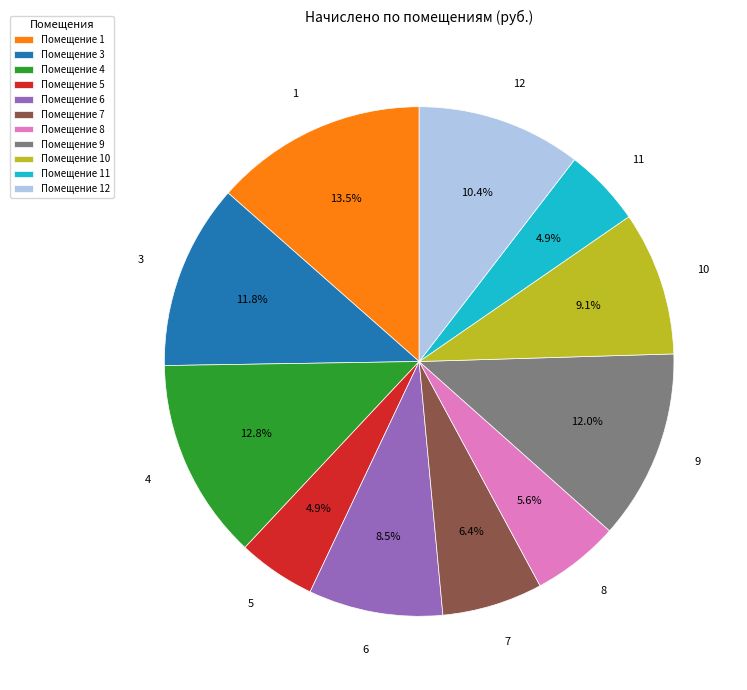

Do Помещение 11 and Помещение 12 together represent more than half of the pie?

No